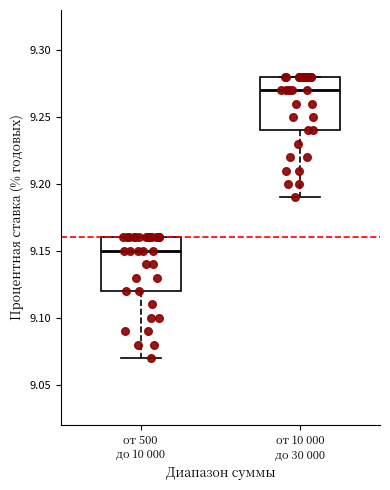

Reading left to right, transcribe this box plot: for each box, give where its median line is, the range the box spans, and where its two whiskers end, as read against the y-axis. The values are not printed on the chart, so give them approximately, as read against the axis.

от 500 до 10 000: median 9.15, box 9.12 to 9.16, whiskers 9.07 to 9.16
от 10 000 до 30 000: median 9.27, box 9.24 to 9.28, whiskers 9.19 to 9.28